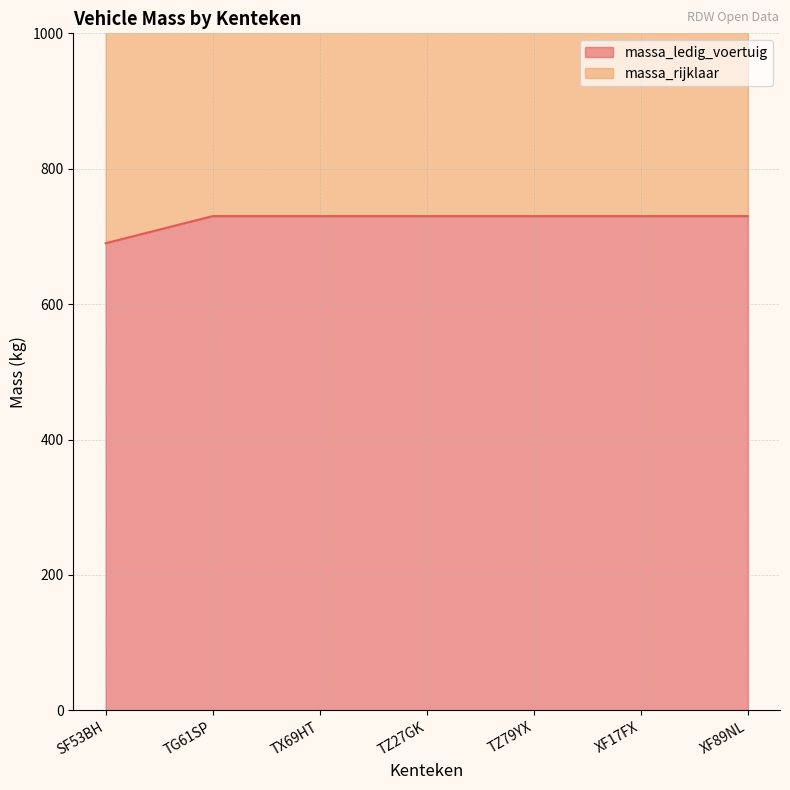

True or false: massa_ledig_voertuig and massa_rijklaar intersect in this chart.

False